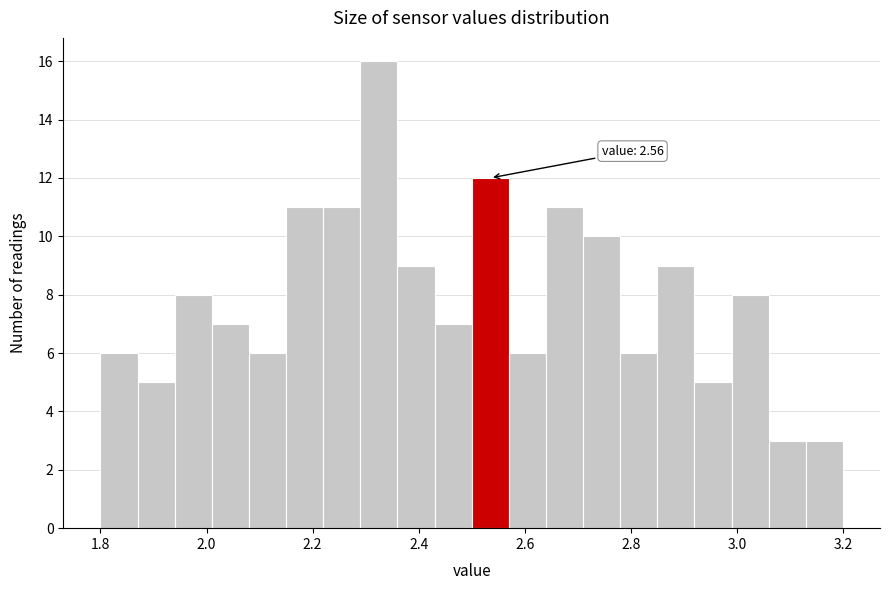

Around what value on the x-axis is the tallest bar? Give the approximate position of its centre, as read against the axis.

2.32